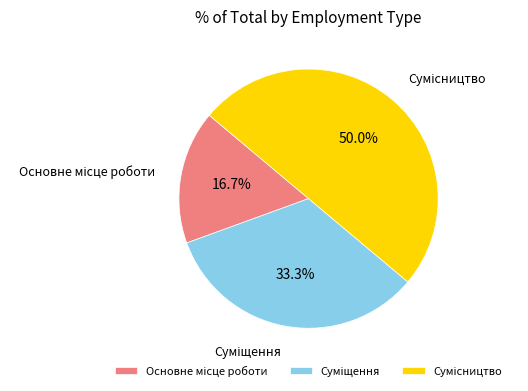

Does any single category account for the majority?

No